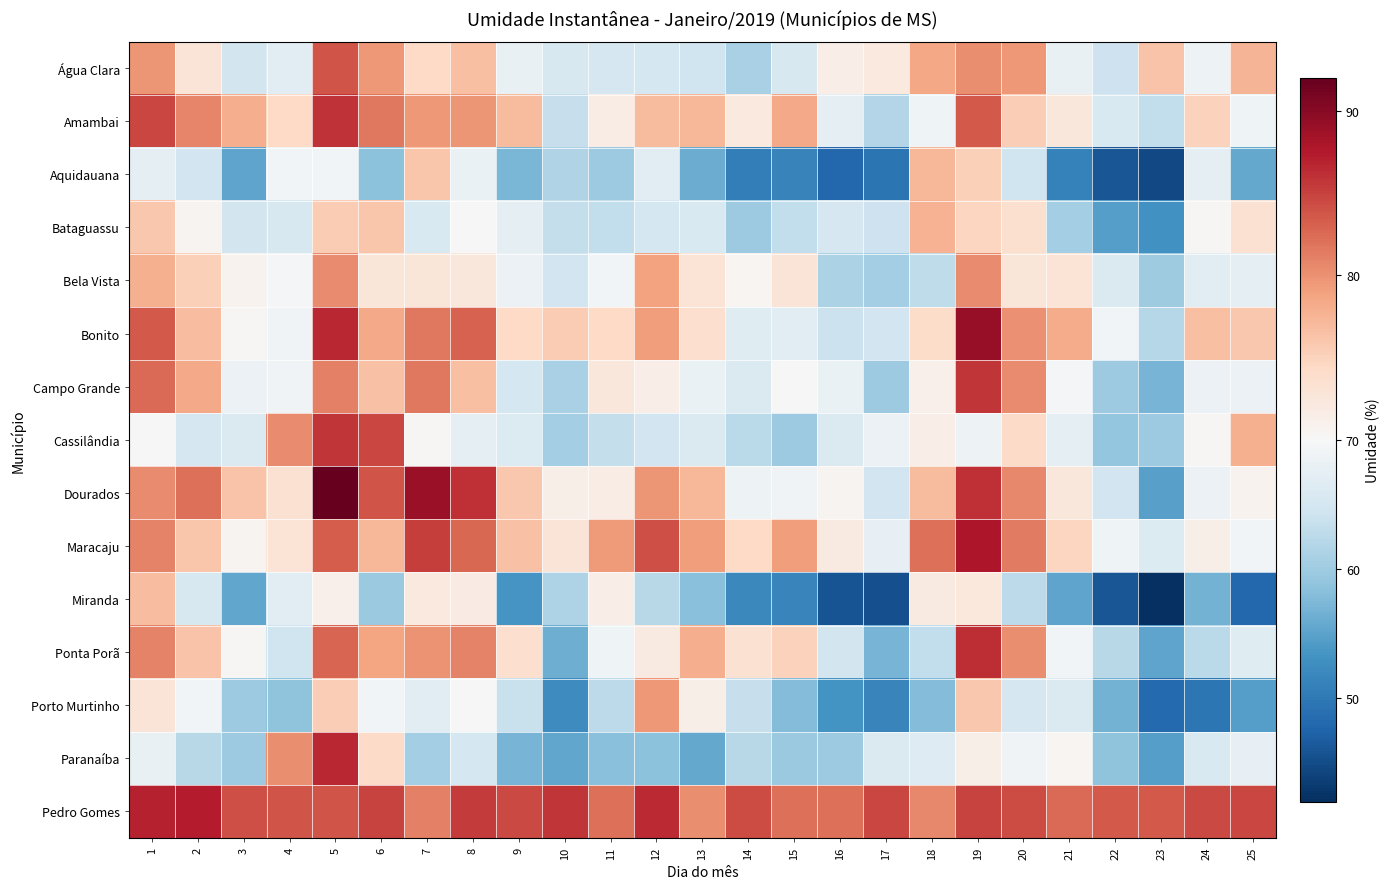

Reading right to left, transcribe all the data shown in this chart.

Água Clara: 25=77.5	24=68.5	23=76.2	22=64.1	21=67.8	20=79.5	19=80.2	18=78.5	17=72.2	16=71.4	15=65.5	14=61.0	13=64.5	12=65.0	11=65.3	10=65.6	9=67.9	8=76.6	7=74.4	6=79.5	5=83.8	4=66.9	3=64.9	2=72.8	1=79.8
Amambai: 25=68.8	24=75.1	23=63.0	22=65.8	21=72.4	20=75.4	19=83.4	18=68.8	17=61.8	16=67.3	15=78.3	14=72.2	13=77.3	12=76.9	11=71.7	10=63.5	9=77.0	8=79.8	7=79.5	6=81.6	5=85.8	4=74.5	3=78.0	2=80.8	1=84.7
Aquidauana: 25=55.7	24=67.3	23=44.8	22=46.1	21=51.1	20=64.3	19=75.2	18=77.2	17=49.6	16=48.0	15=51.3	14=50.6	13=56.1	12=66.9	11=59.9	10=61.6	9=57.2	8=68.2	7=76.2	6=58.5	5=69.2	4=69.2	3=55.3	2=64.7	1=67.3
Bataguassu: 25=73.3	24=70.3	23=53.1	22=54.5	21=60.5	20=73.6	19=74.7	18=77.7	17=64.2	16=65.2	15=63.2	14=59.9	13=65.8	12=65.1	11=63.1	10=63.3	9=67.4	8=70.1	7=65.7	6=76.1	5=75.5	4=65.5	3=64.8	2=70.6	1=76.0
Bela Vista: 25=67.2	24=66.8	23=60.0	22=66.0	21=73.0	20=72.6	19=80.4	18=63.0	17=60.5	16=61.1	15=72.9	14=70.5	13=73.0	12=78.8	11=69.2	10=64.6	9=68.3	8=72.5	7=72.6	6=72.7	5=80.3	4=69.4	3=70.8	2=75.3	1=77.8
Bonito: 25=75.9	24=76.7	23=62.0	22=69.3	21=78.1	20=80.0	19=89.2	18=74.0	17=64.7	16=64.0	15=66.8	14=66.7	13=73.7	12=79.2	11=74.4	10=75.5	9=74.4	8=83.0	7=81.6	6=78.4	5=86.7	4=69.1	3=70.2	2=76.7	1=83.5
Campo Grande: 25=68.4	24=68.4	23=57.0	22=59.8	21=69.8	20=80.4	19=85.7	18=71.2	17=59.8	16=68.2	15=69.8	14=65.9	13=68.1	12=71.5	11=72.5	10=61.0	9=65.1	8=76.6	7=81.7	6=76.4	5=81.2	4=68.9	3=68.4	2=78.3	1=82.5
Cassilândia: 25=77.8	24=70.3	23=59.8	22=59.2	21=67.2	20=74.2	19=68.5	18=71.4	17=68.3	16=65.9	15=59.9	14=62.5	13=66.0	12=64.6	11=63.4	10=60.5	9=66.1	8=67.4	7=70.2	6=84.7	5=85.7	4=80.4	3=65.9	2=65.3	1=70.1
Dourados: 25=70.7	24=68.2	23=54.9	22=64.6	21=72.5	20=80.6	19=86.1	18=76.9	17=64.7	16=70.6	15=69.0	14=68.5	13=77.4	12=79.8	11=71.7	10=71.3	9=76.0	8=86.0	7=89.0	6=83.9	5=92.0	4=73.4	3=76.2	2=82.0	1=80.4
Maracaju: 25=69.3	24=71.3	23=66.2	22=68.7	21=74.7	20=81.5	19=87.8	18=82.2	17=67.8	16=72.0	15=79.2	14=74.3	13=79.1	12=84.2	11=79.3	10=72.8	9=76.4	8=82.6	7=85.2	6=77.2	5=83.3	4=73.1	3=70.5	2=76.1	1=80.9
Miranda: 25=48.1	24=56.8	23=42.2	22=46.0	21=55.3	20=62.8	19=72.3	18=72.0	17=45.3	16=45.7	15=51.5	14=51.9	13=58.3	12=62.2	11=71.4	10=61.4	9=53.4	8=71.8	7=72.1	6=59.6	5=71.2	4=67.0	3=55.5	2=65.4	1=76.7
Ponta Porã: 25=66.7	24=62.4	23=55.2	22=62.2	21=69.3	20=80.2	19=86.2	18=63.0	17=57.0	16=64.8	15=75.0	14=73.3	13=78.0	12=72.0	11=68.8	10=56.4	9=73.8	8=80.9	7=79.8	6=78.6	5=82.8	4=64.5	3=70.3	2=76.2	1=81.0
Porto Murtinho: 25=54.6	24=49.8	23=48.2	22=56.7	21=66.0	20=65.2	19=75.9	18=57.9	17=51.5	16=53.2	15=58.0	14=63.6	13=71.2	12=79.5	11=62.7	10=52.3	9=63.8	8=70.1	7=66.8	6=69.2	5=75.4	4=58.7	3=59.8	2=69.3	1=72.8
Paranaíba: 25=67.7	24=65.7	23=54.5	22=58.8	21=70.4	20=69.1	19=71.3	18=66.3	17=66.0	16=59.9	15=59.5	14=62.2	13=55.6	12=58.6	11=58.3	10=55.5	9=57.0	8=65.0	7=60.5	6=74.1	5=86.7	4=80.2	3=59.9	2=62.3	1=68.0
Pedro Gomes: 25=84.7	24=84.5	23=83.4	22=83.5	21=82.4	20=84.3	19=84.9	18=80.6	17=84.8	16=82.1	15=82.1	14=84.3	13=80.3	12=86.5	11=82.1	10=85.7	9=84.5	8=85.4	7=81.1	6=84.9	5=83.9	4=83.9	3=84.2	2=87.3	1=86.9